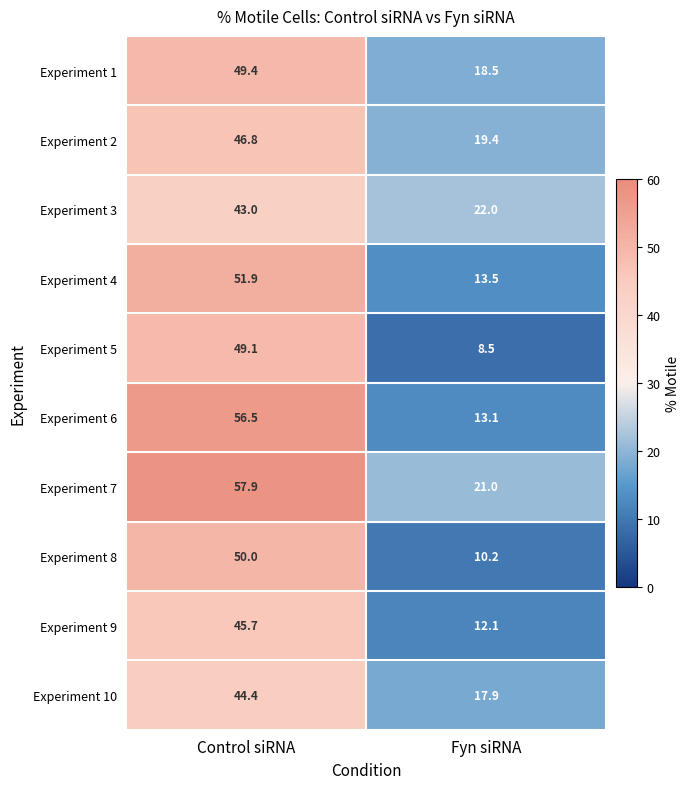

What is the difference between the Experiment 1 values at Control siRNA and Fyn siRNA?

30.9